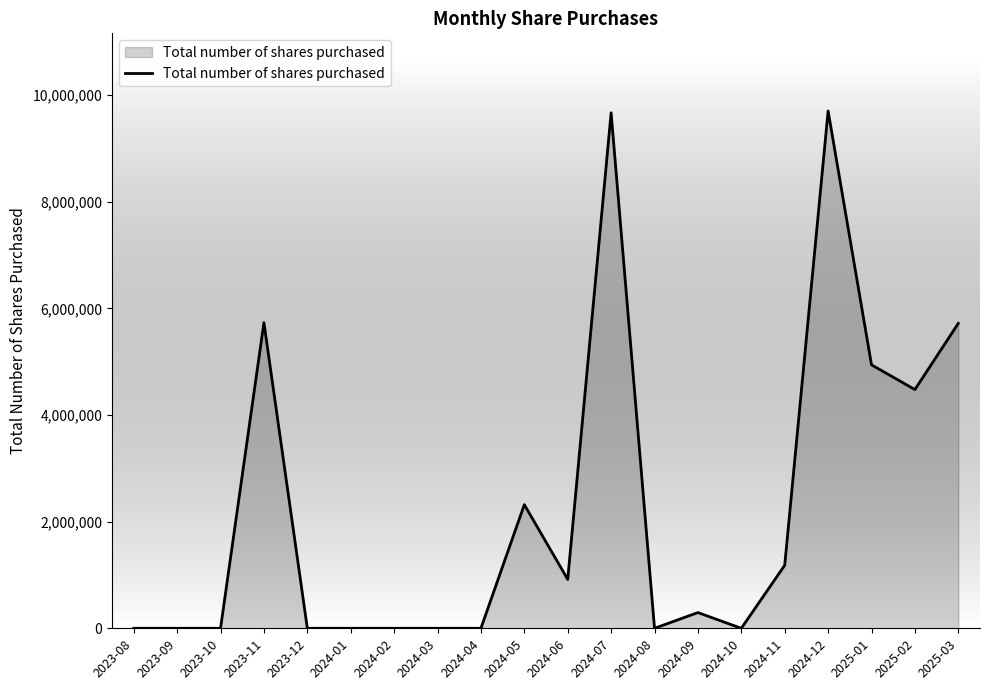

What is the greatest value displayed?

9705261